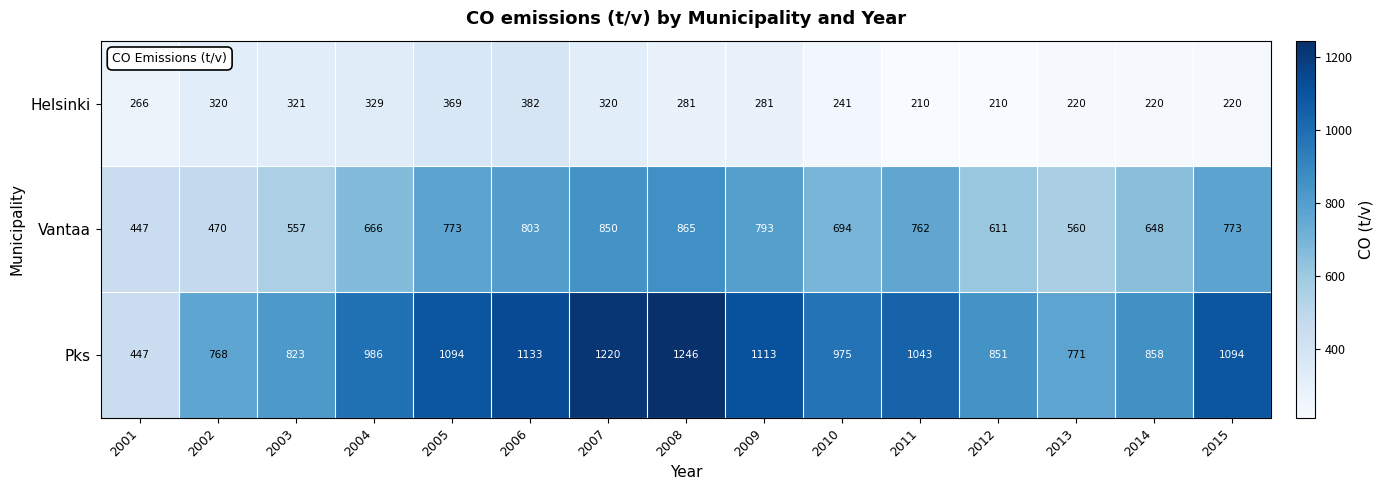

Rank the series by their average value, from lowest to highest.

Helsinki, Vantaa, Pks